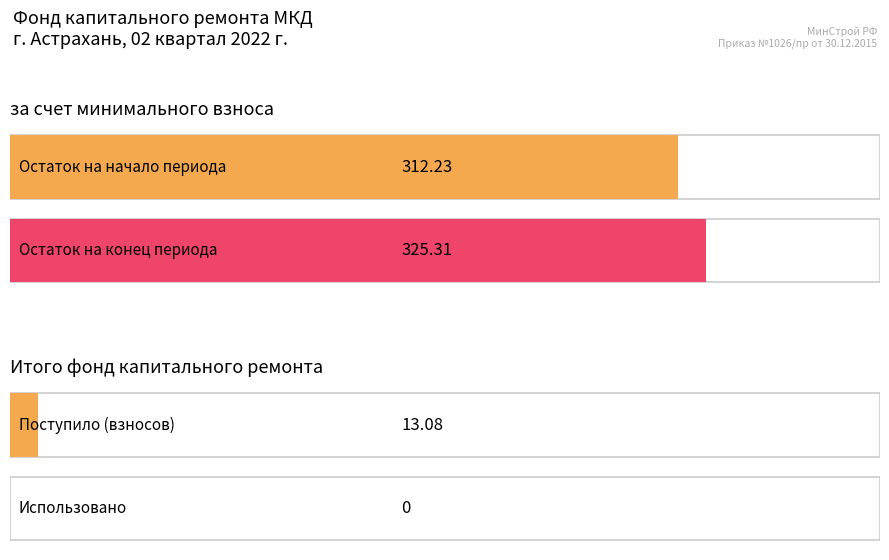

How many distinct data groups are displayed?

2